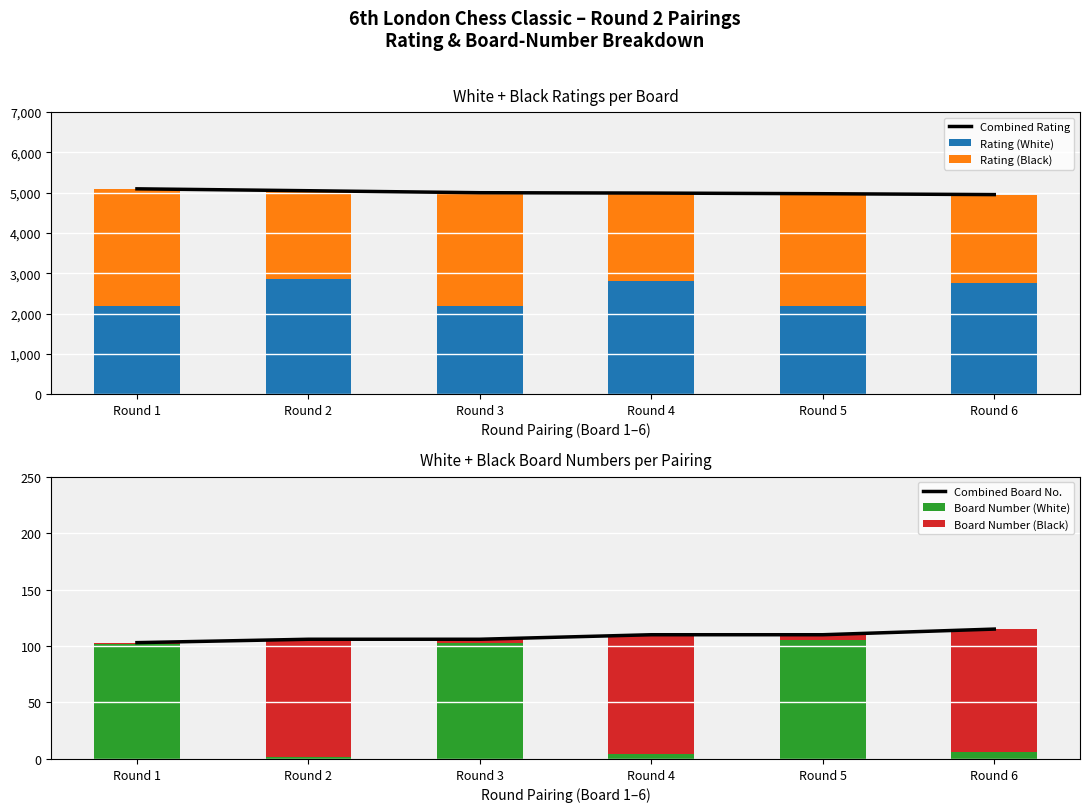

What is the sum of all Rating (White) values?

15014